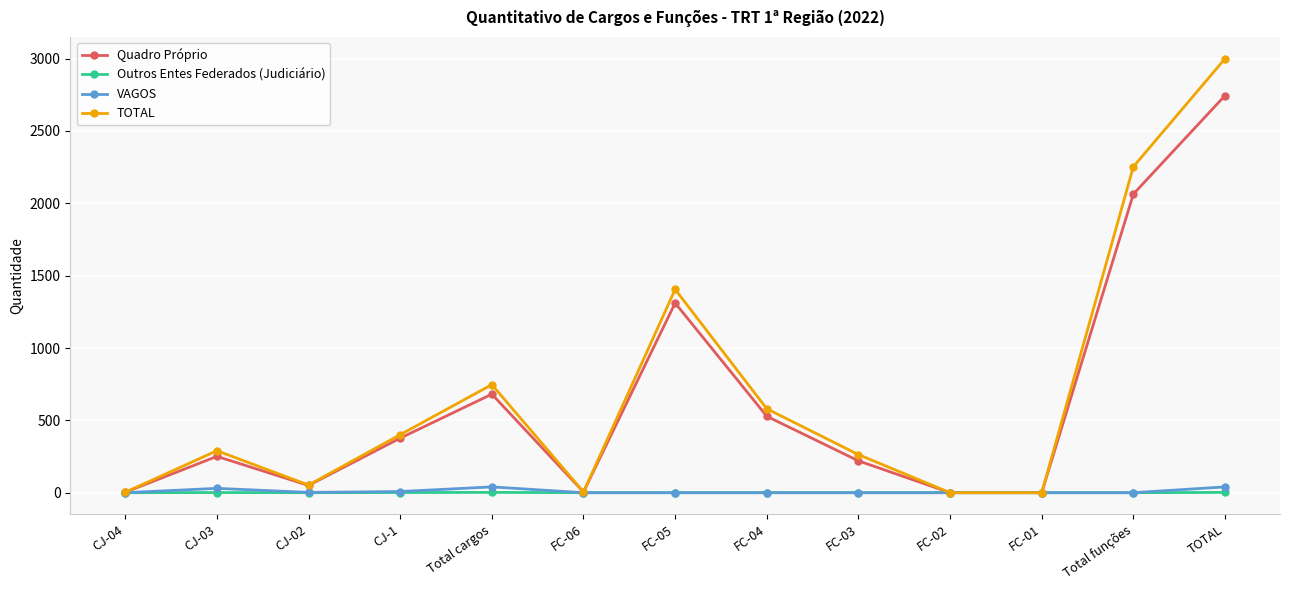

At which category is the sum across all series the highest?

TOTAL